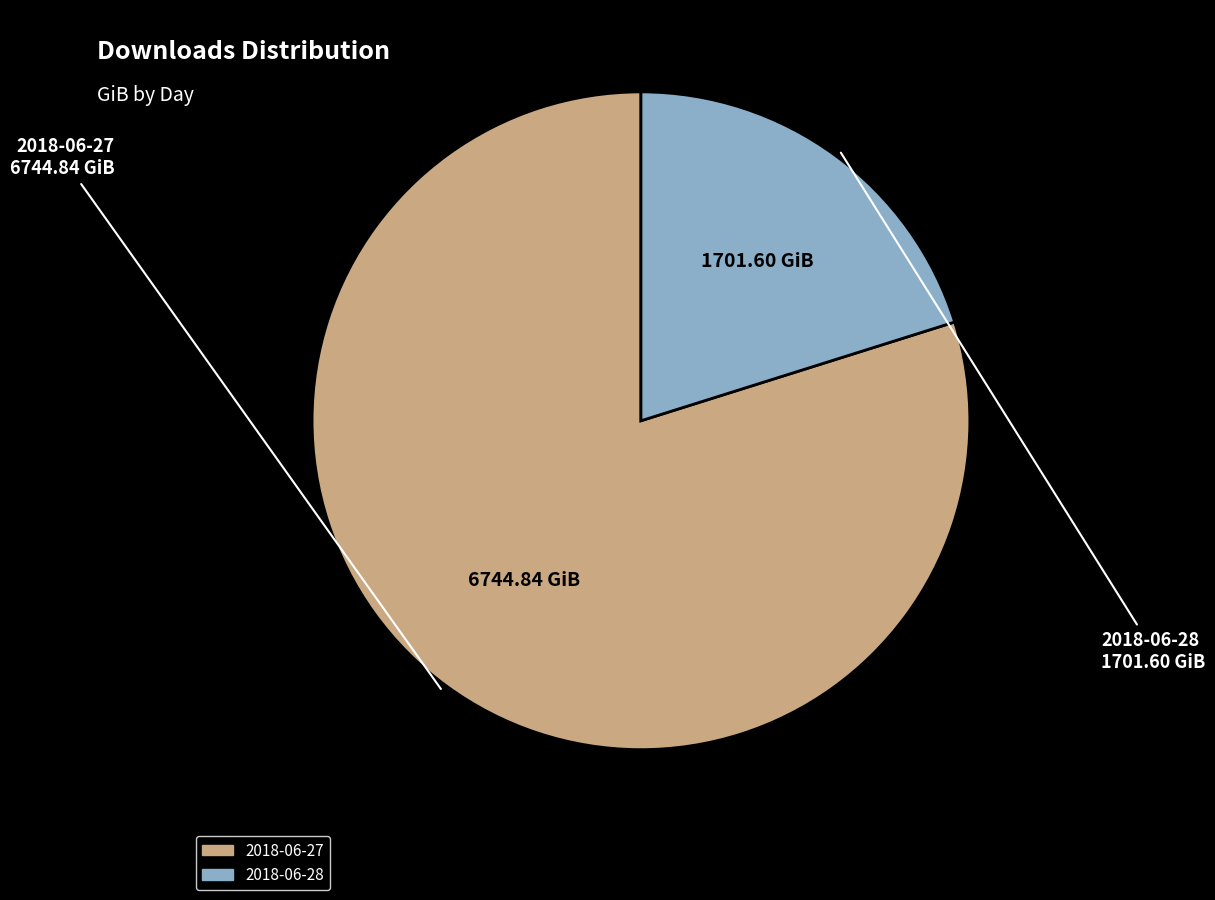

Rank the categories by value from lowest to highest.

2018-06-28, 2018-06-27